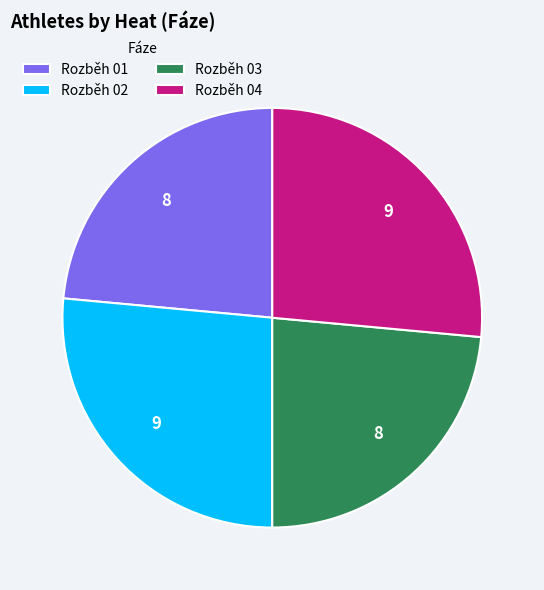

The Rozběh 01 slice represents 24% of the pie. True or false?

True